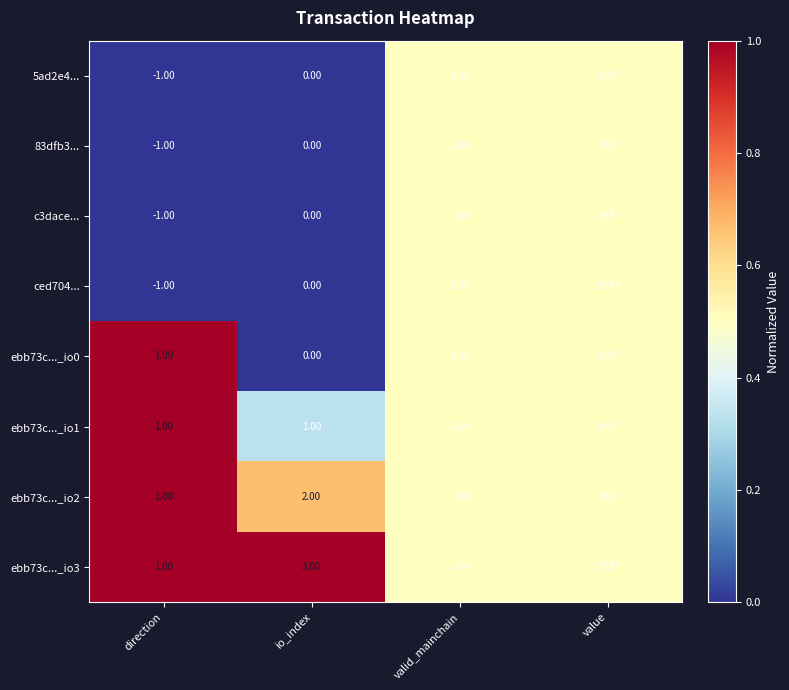

At which category does the chart reach its peak across all series?

value